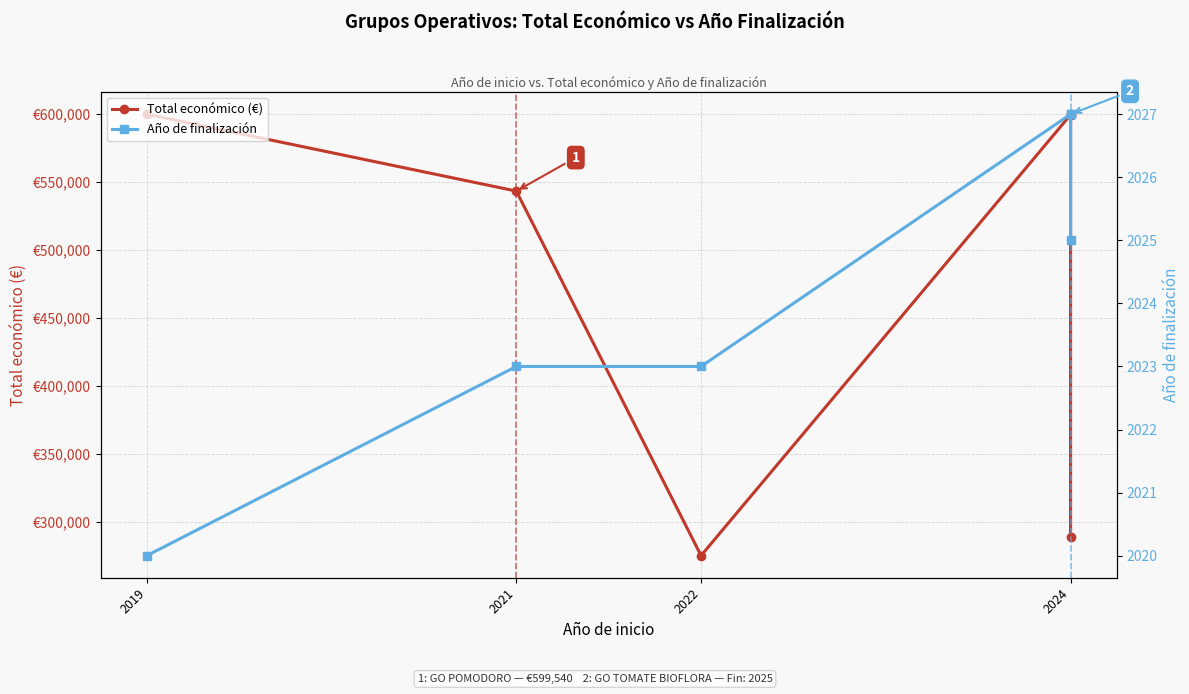

True or false: Año de finalización and Total económico (€) cross at least once.

False